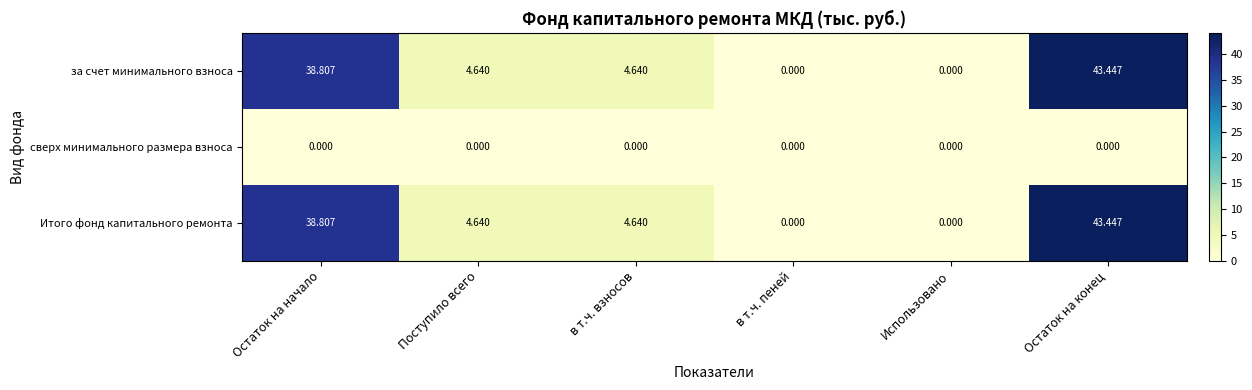

Is the value of сверх минимального размера взноса at Использовано greater than the value of Итого фонд капитального ремонта at в т.ч. взносов?

No